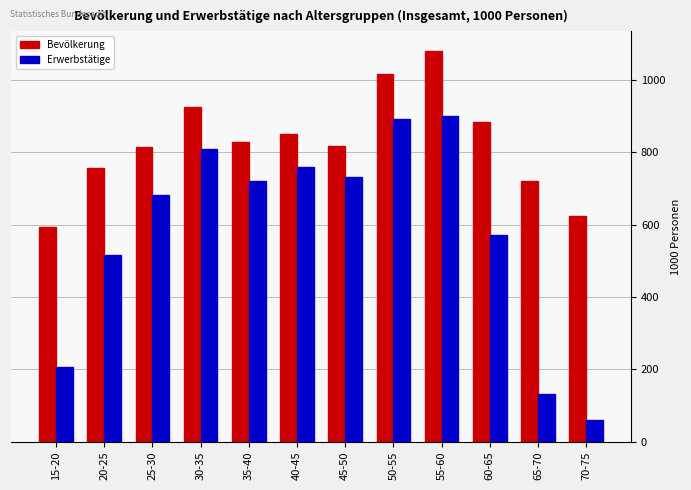

Read the Bevölkerung value at 25-30.

813